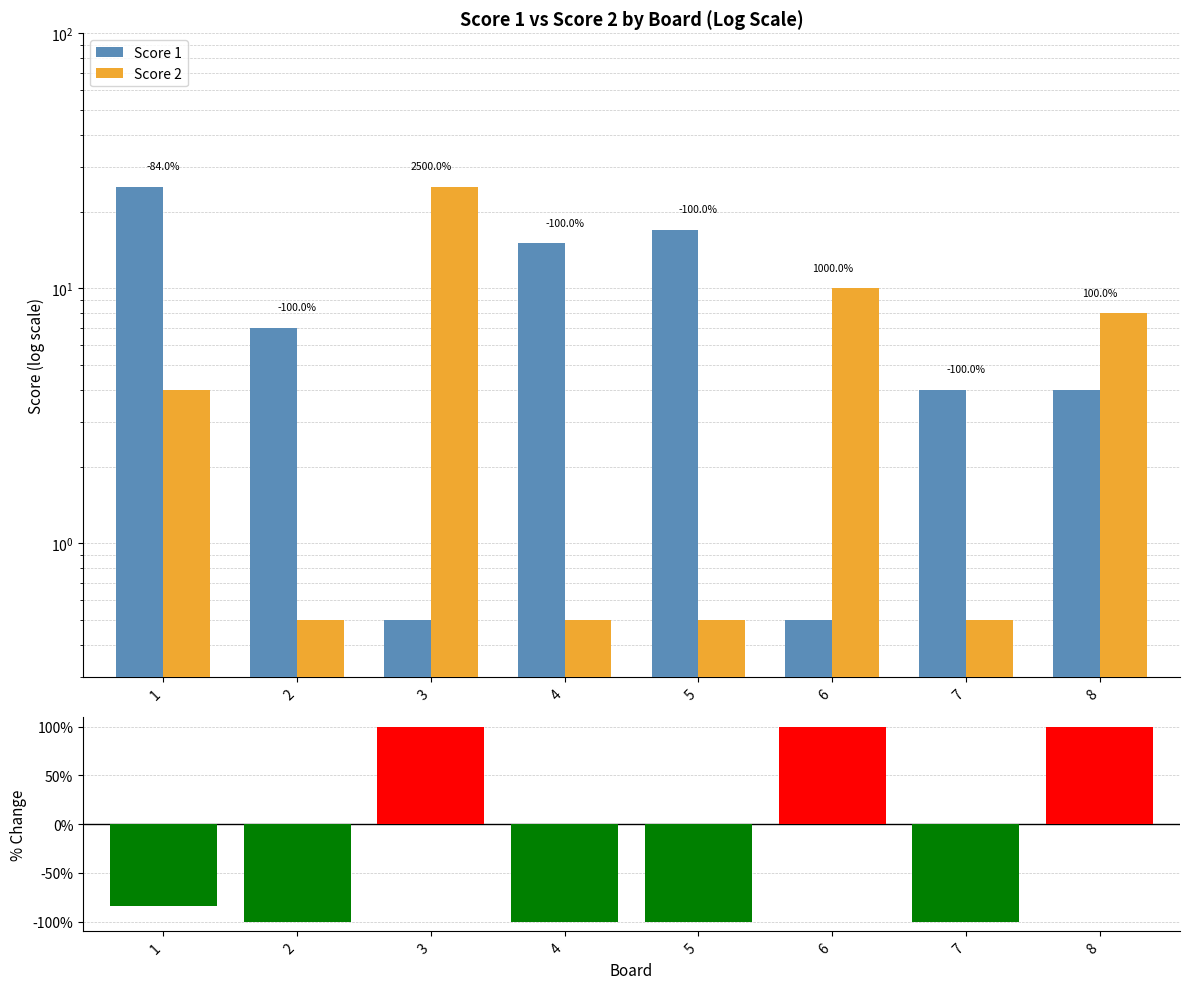

What is the total value across all series at 7?

-95.5